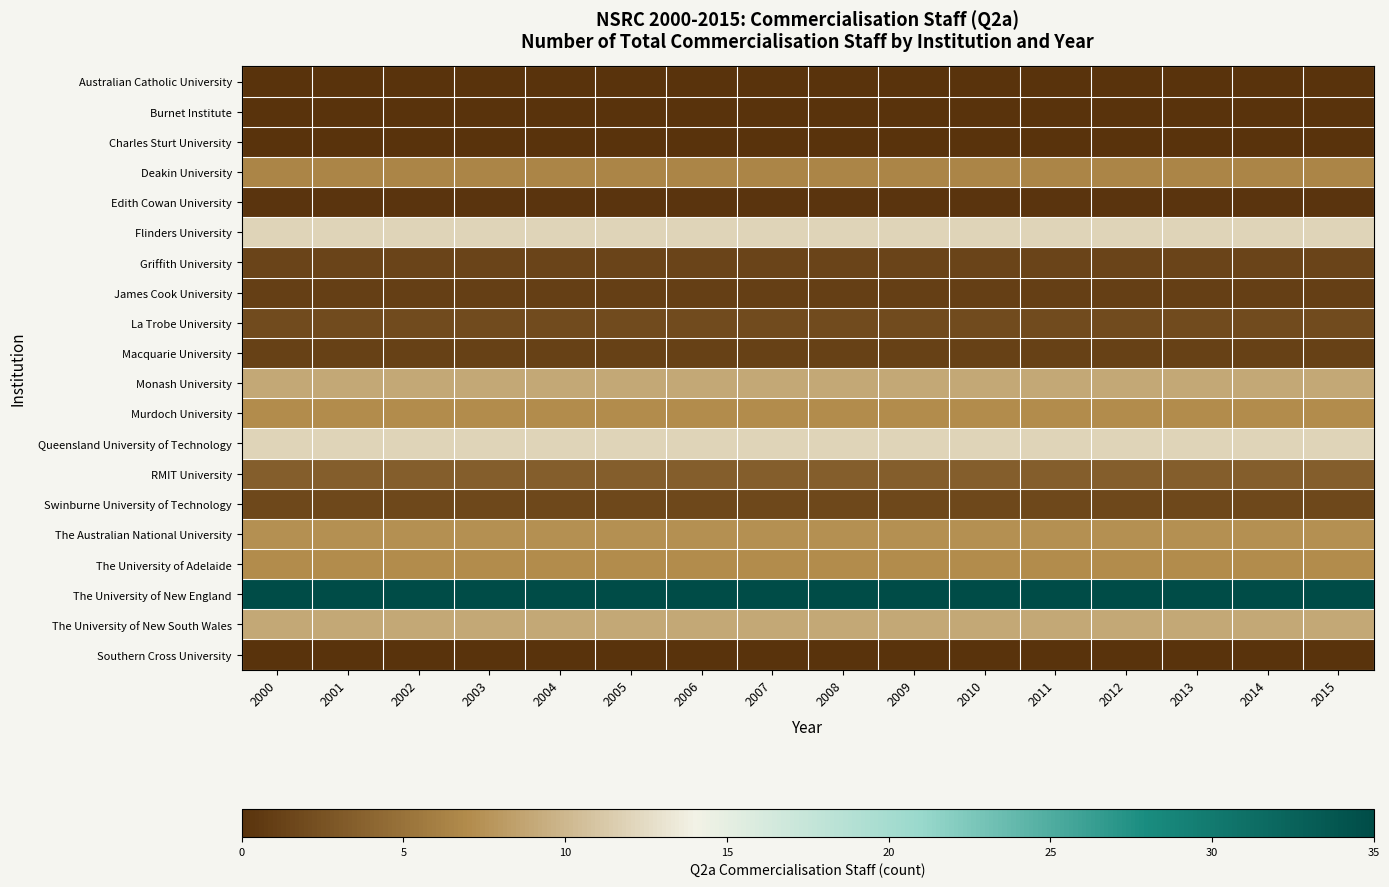

At how many categories does at least one series exceed 0?

16